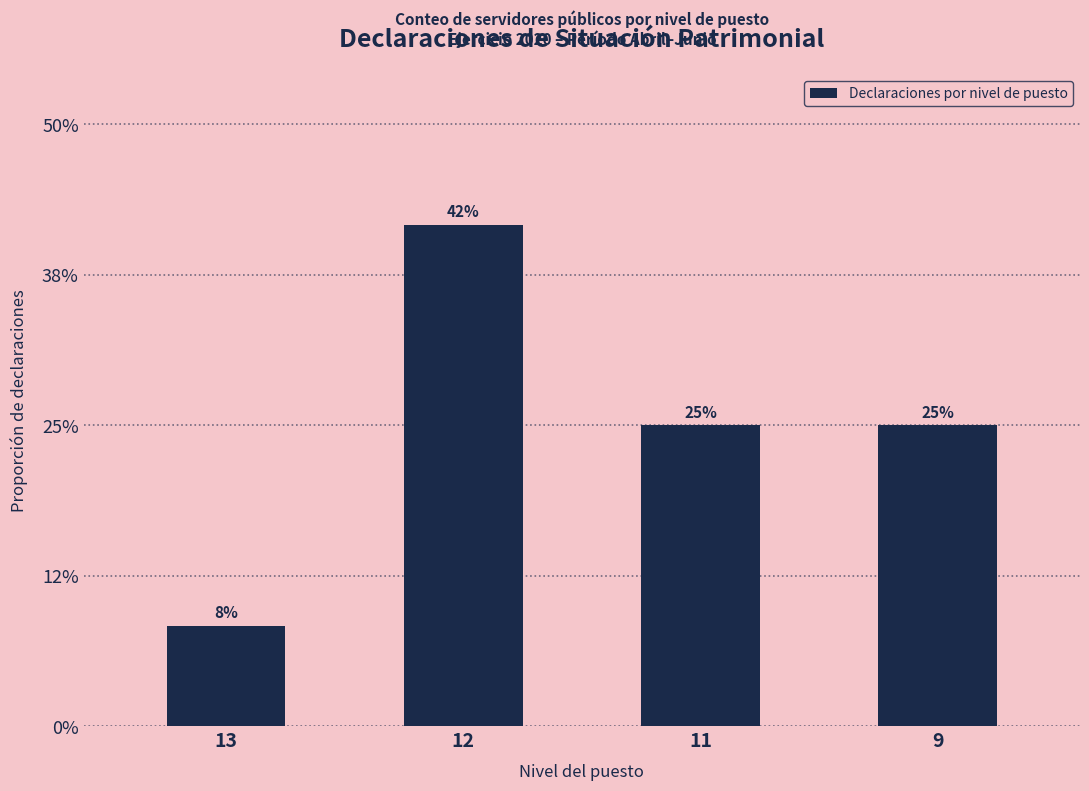

At which label is the value closest to 3?

11